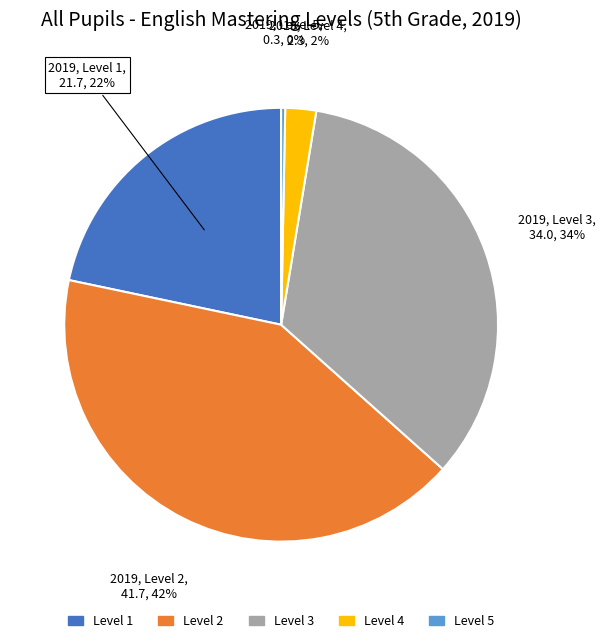

To the nearest percent, what is the combined percentage of Level 3 and Level 1?

56%